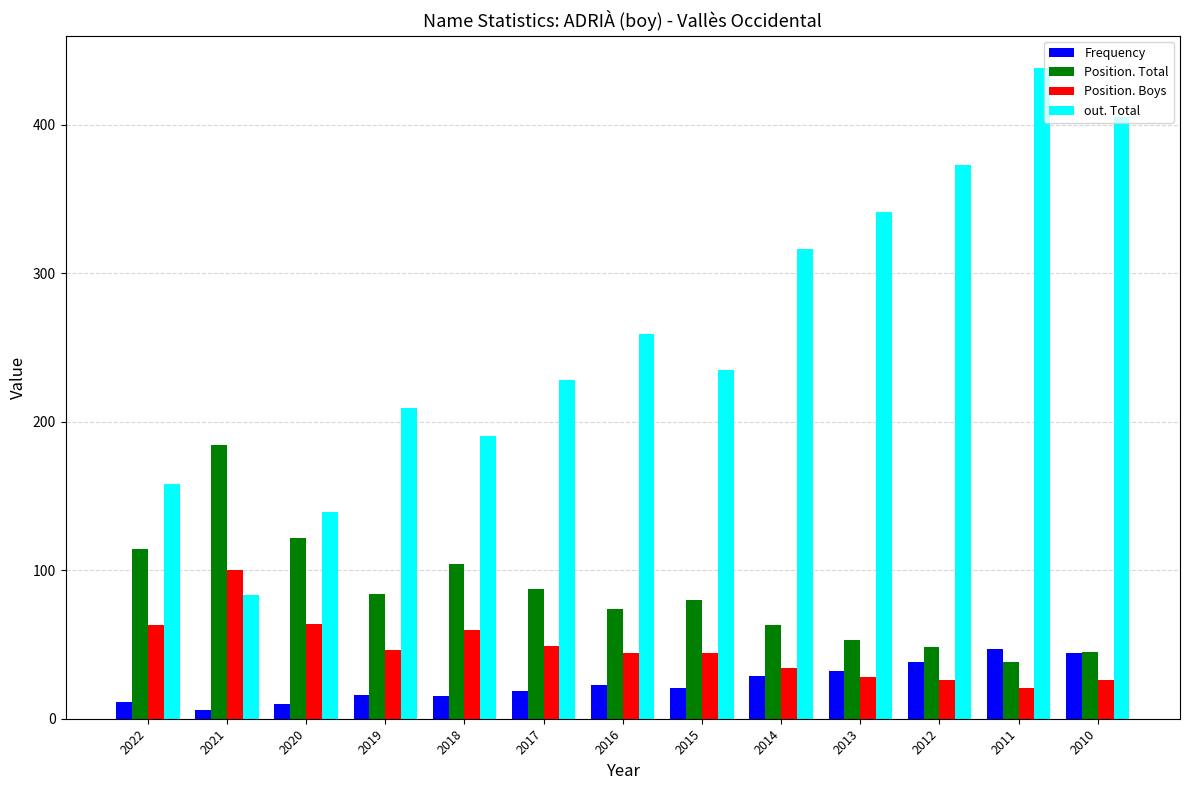

At how many categories does at least one series exceed 378?

2